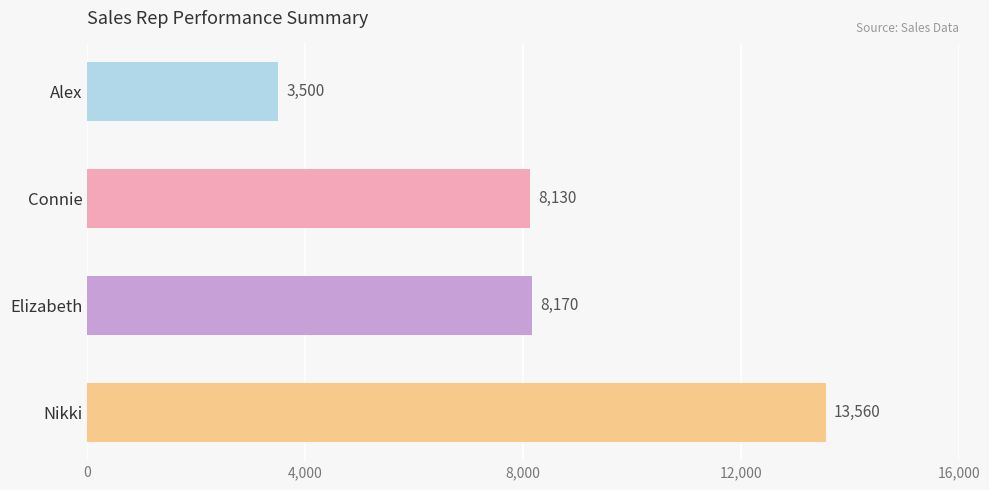

What is the label of the 2nd bar from the bottom?

Elizabeth